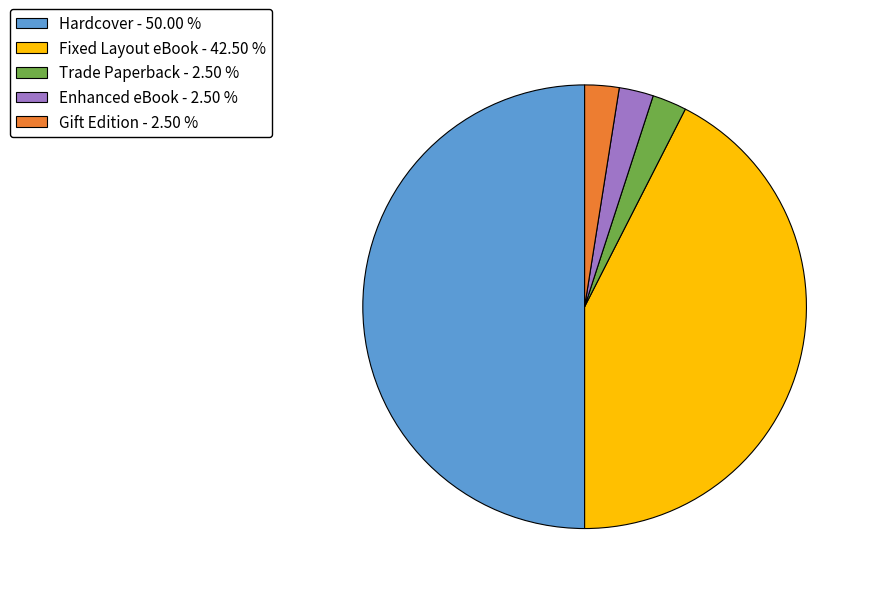

True or false: Enhanced eBook accounts for 16% of the total.

False